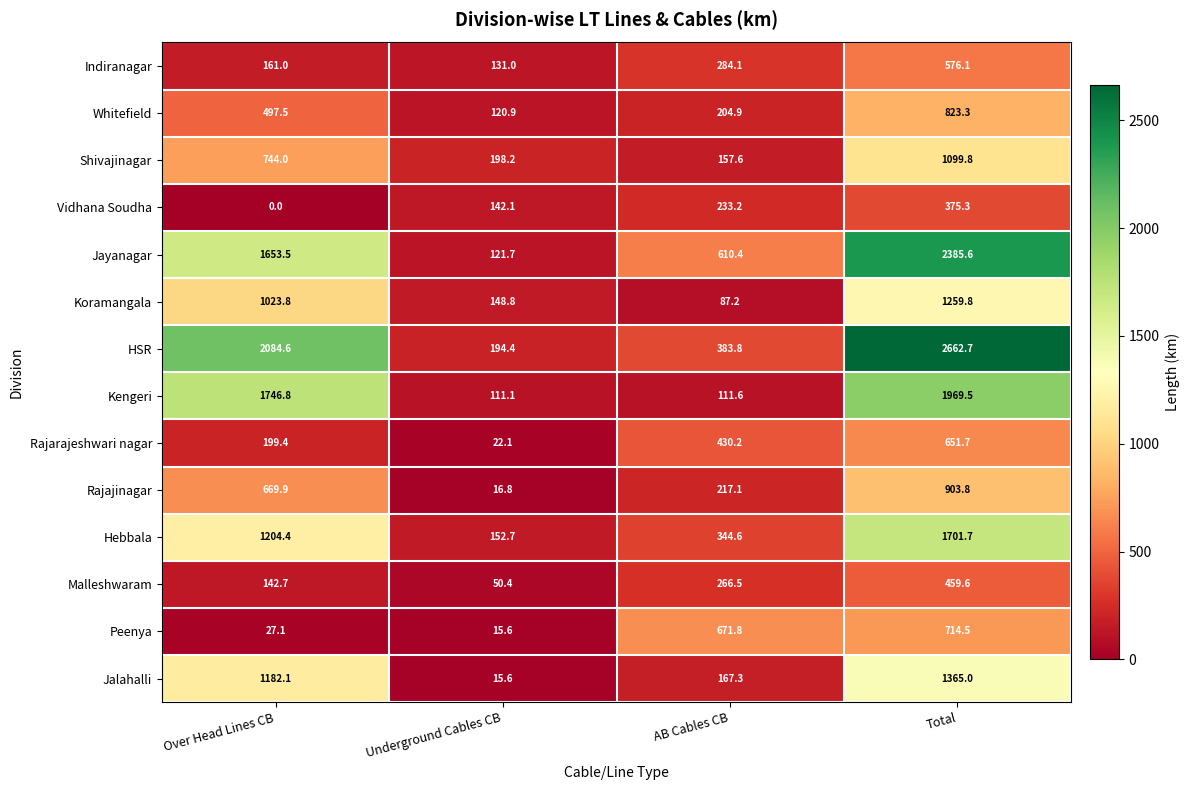

What value does the Koramangala series have at Underground Cables CB?

148.8